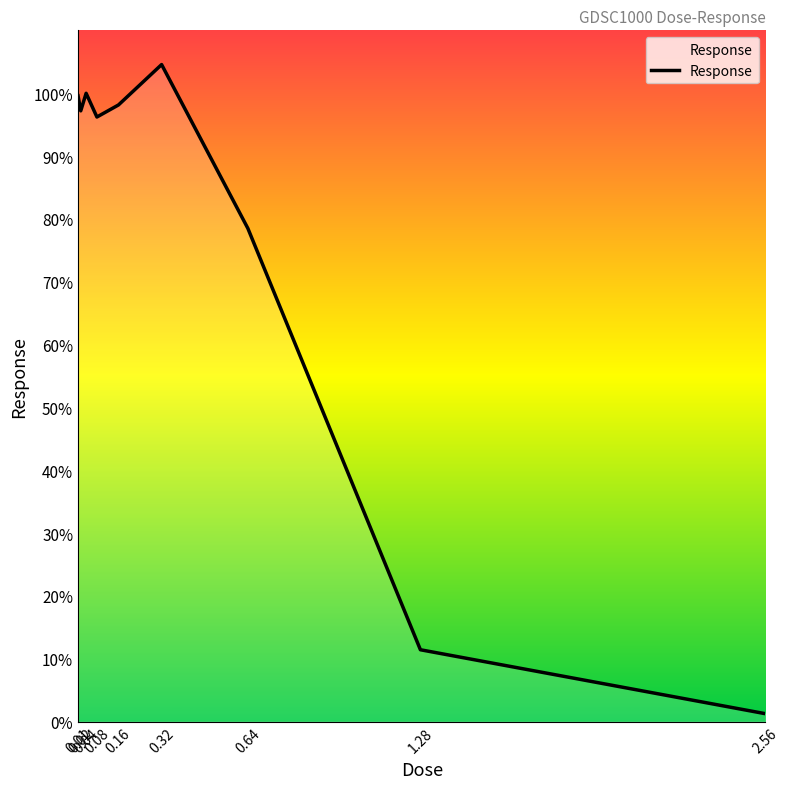

What is the maximum value shown in the chart?

104.6